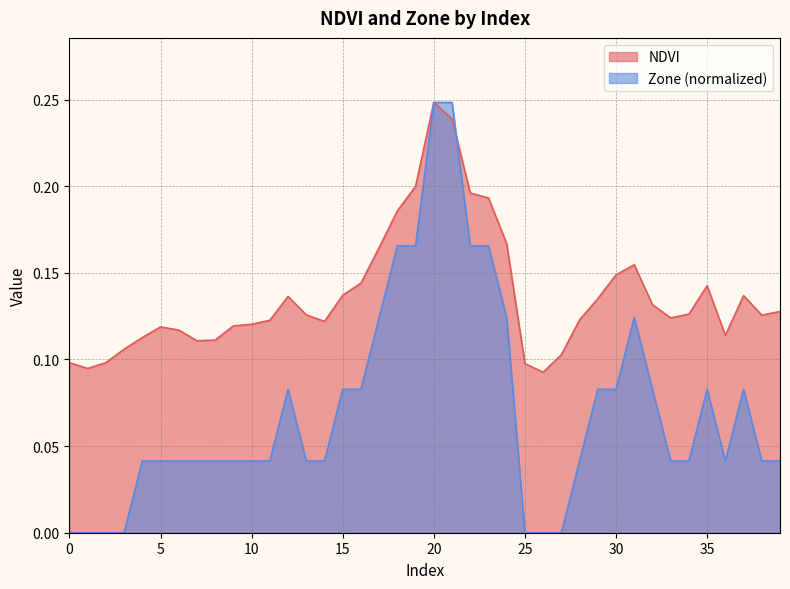

List the labels in order of NDVI value, smallest first.

26, 1, 25, 0, 2, 27, 3, 7, 8, 4, 36, 6, 5, 9, 10, 14, 11, 28, 33, 38, 13, 34, 39, 32, 29, 12, 37, 15, 35, 16, 30, 31, 17, 24, 18, 23, 22, 19, 21, 20